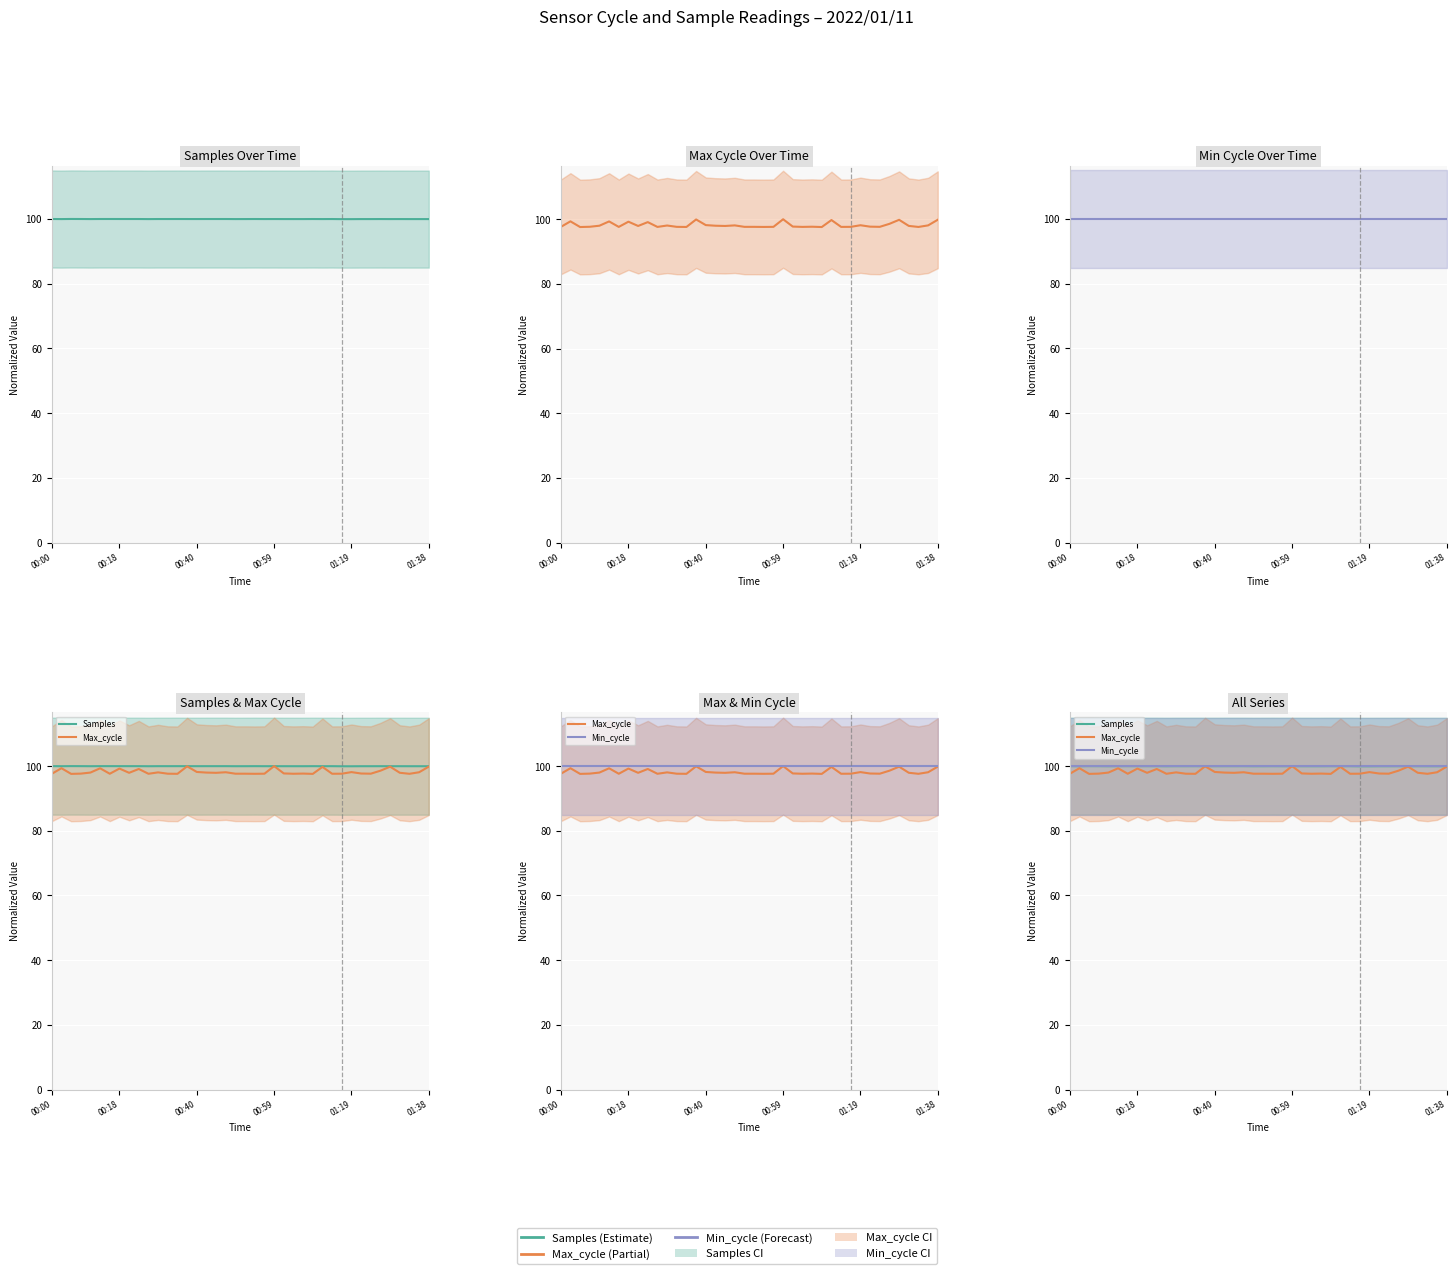

Count the number of data series in this chart.

3